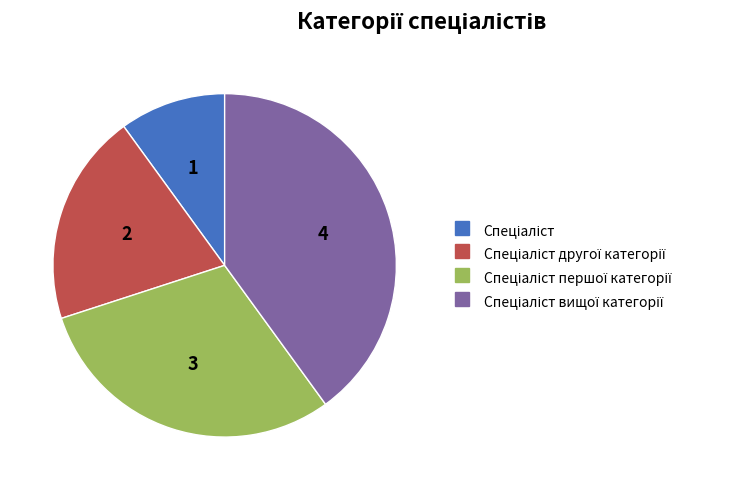

Is there a majority slice in this chart?

No